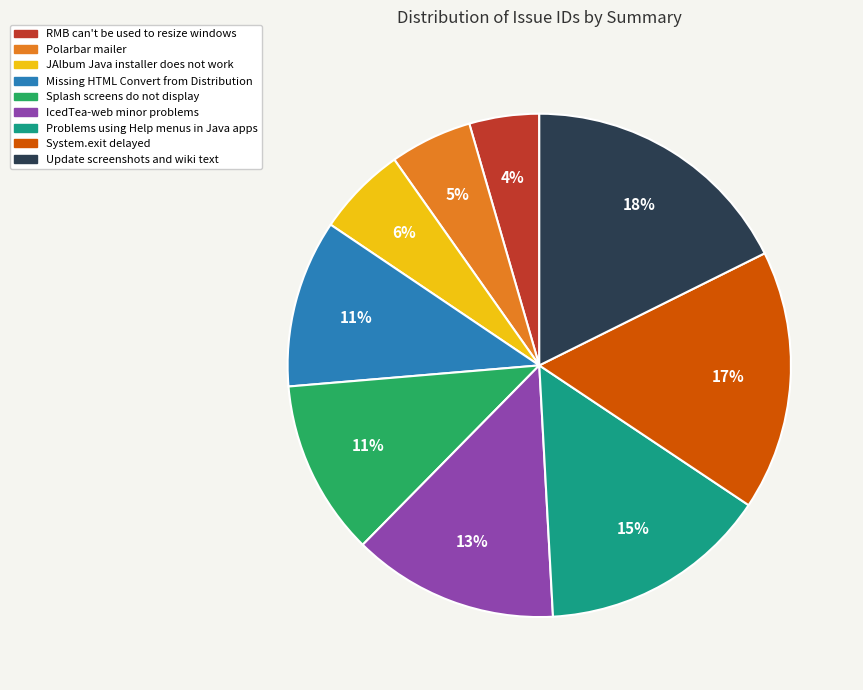

Which has a higher value, Polarbar mailer or Splash screens do not display?

Splash screens do not display